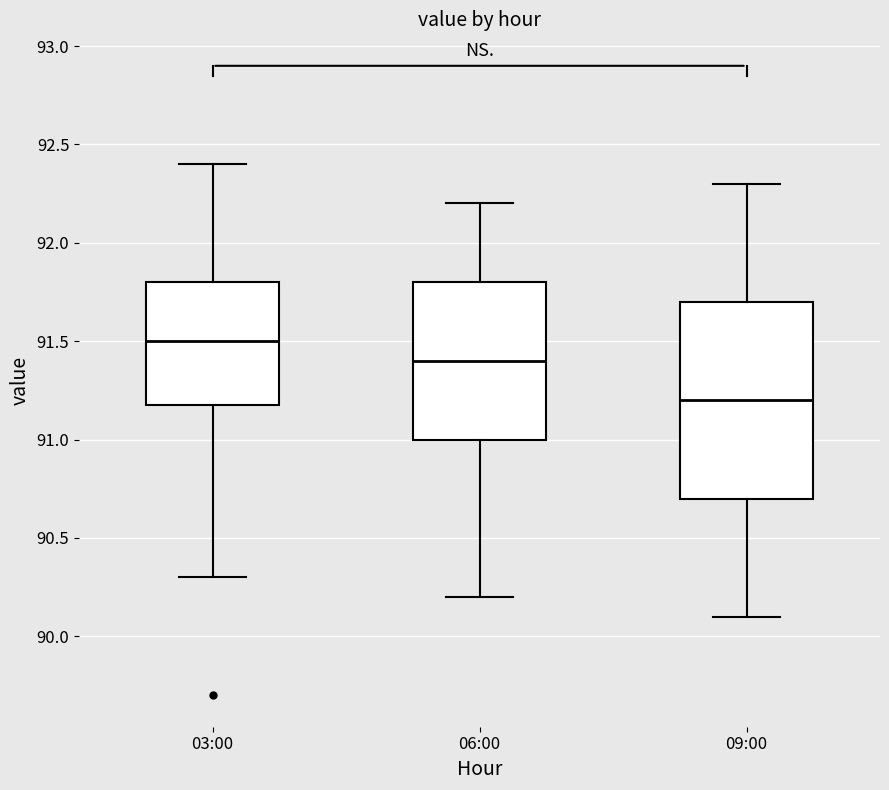

Where does the upper whisker of the box for 09:00 end on the y-axis? The values are not printed on the chart, so give them approximately, as read against the axis.

92.3